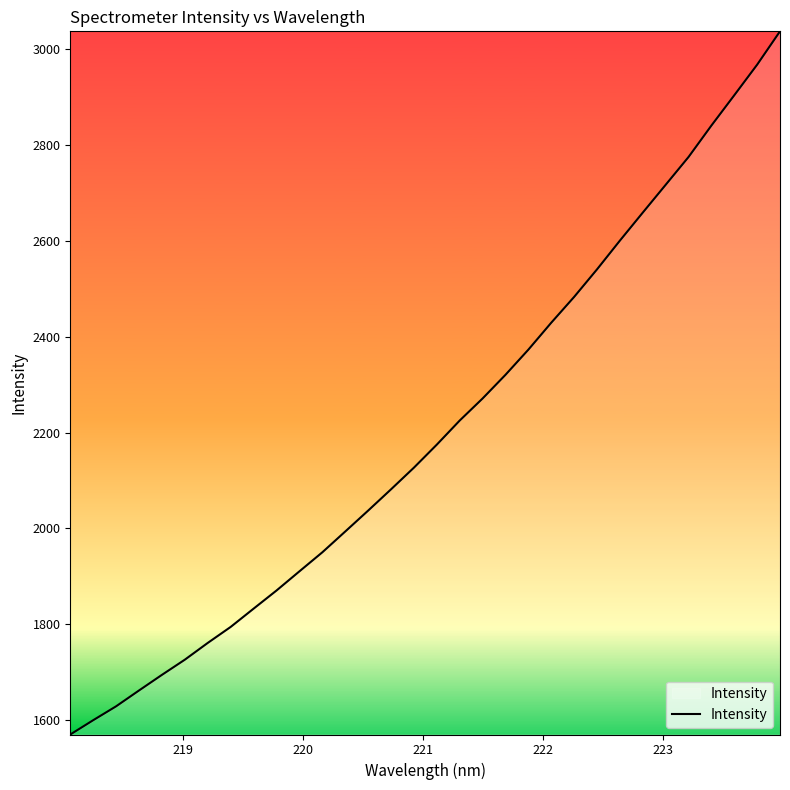

What is the difference between the maximum and minimum values?

1467.2